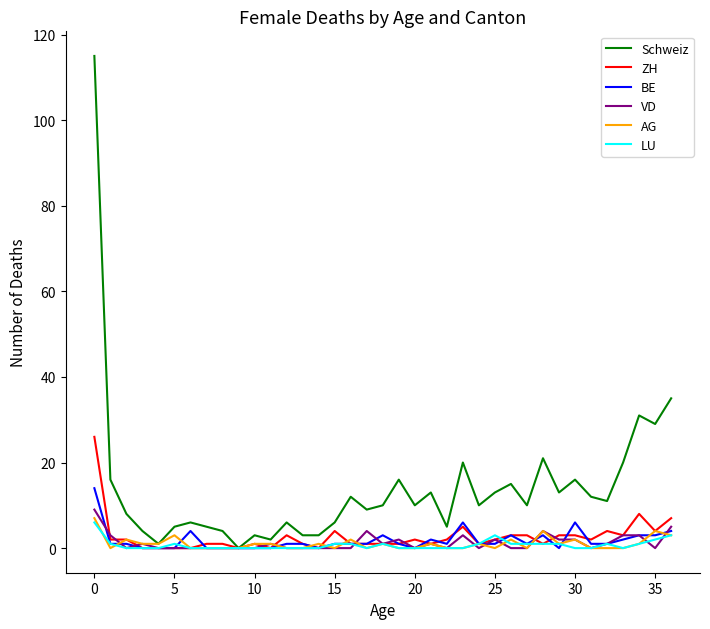

Which series has the largest range (max minus min)?

Schweiz